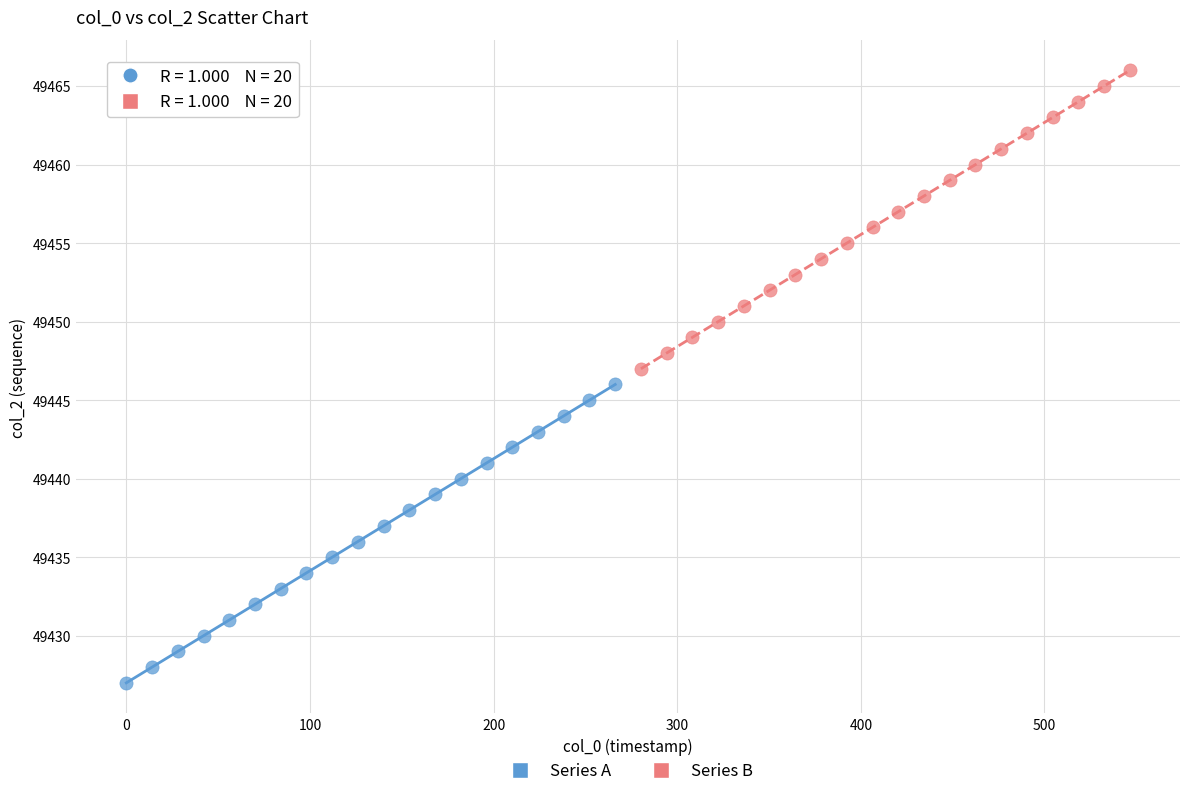

Which series contains the highest Y value?

Series B